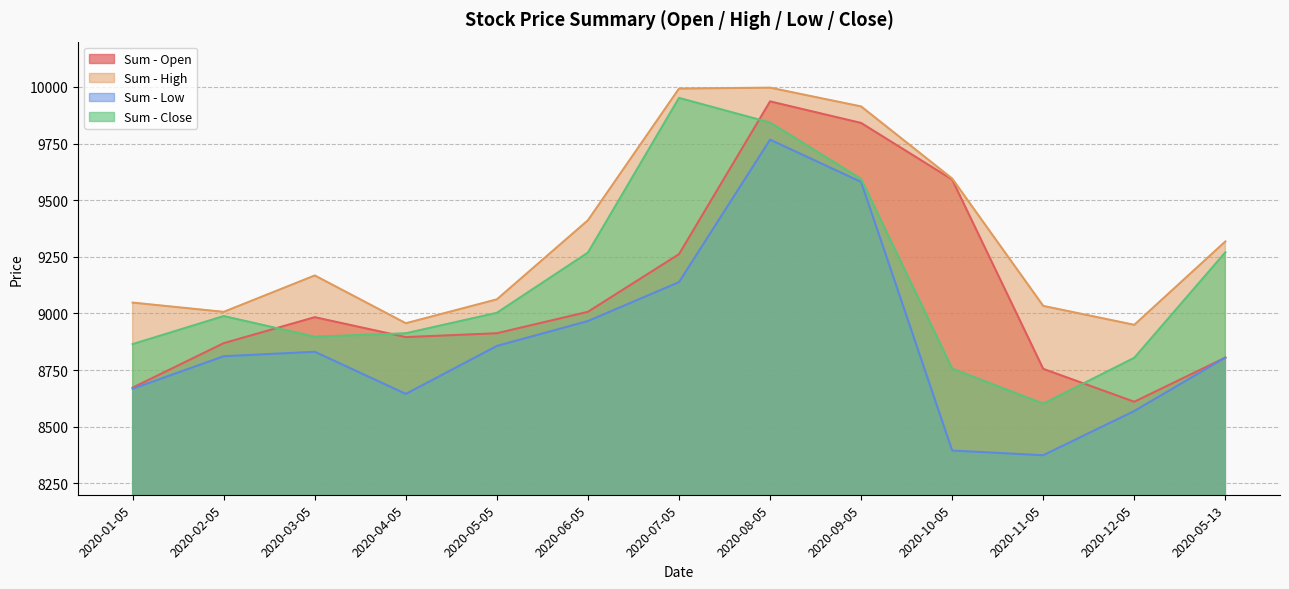

Which has a higher value, 2020-08-05 or 2020-12-05?

2020-08-05